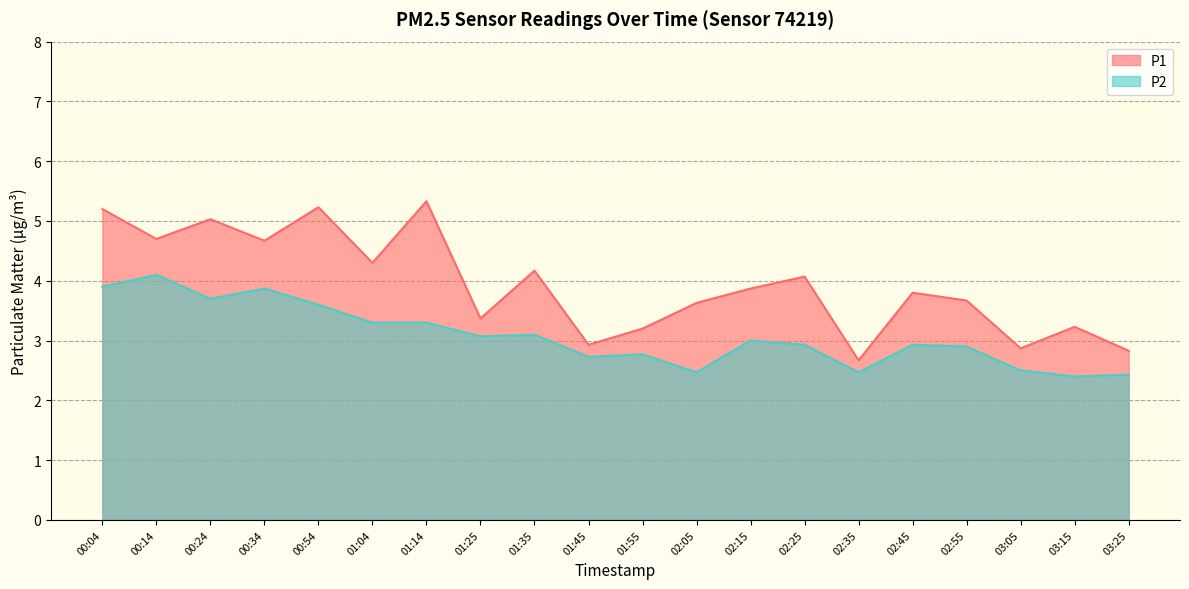

At which label does P2 reach its peak?

00:14